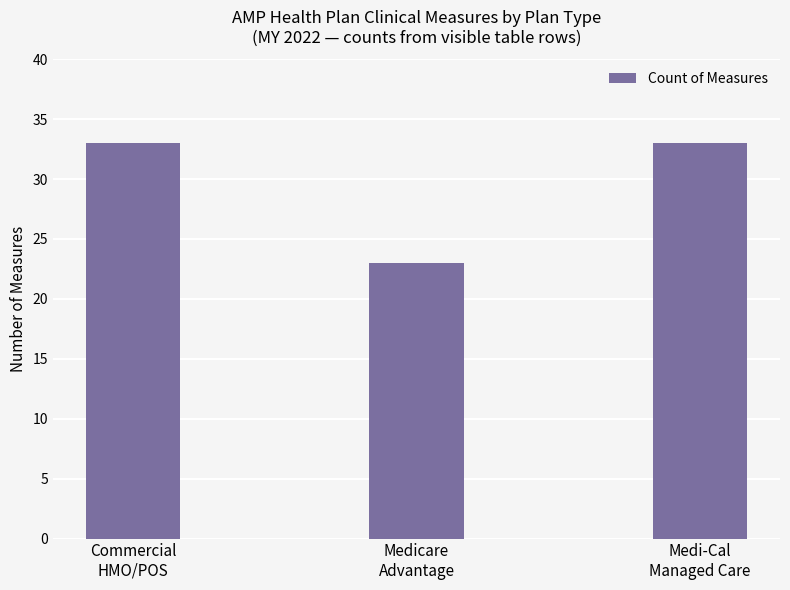

What is the sum of all values?

89